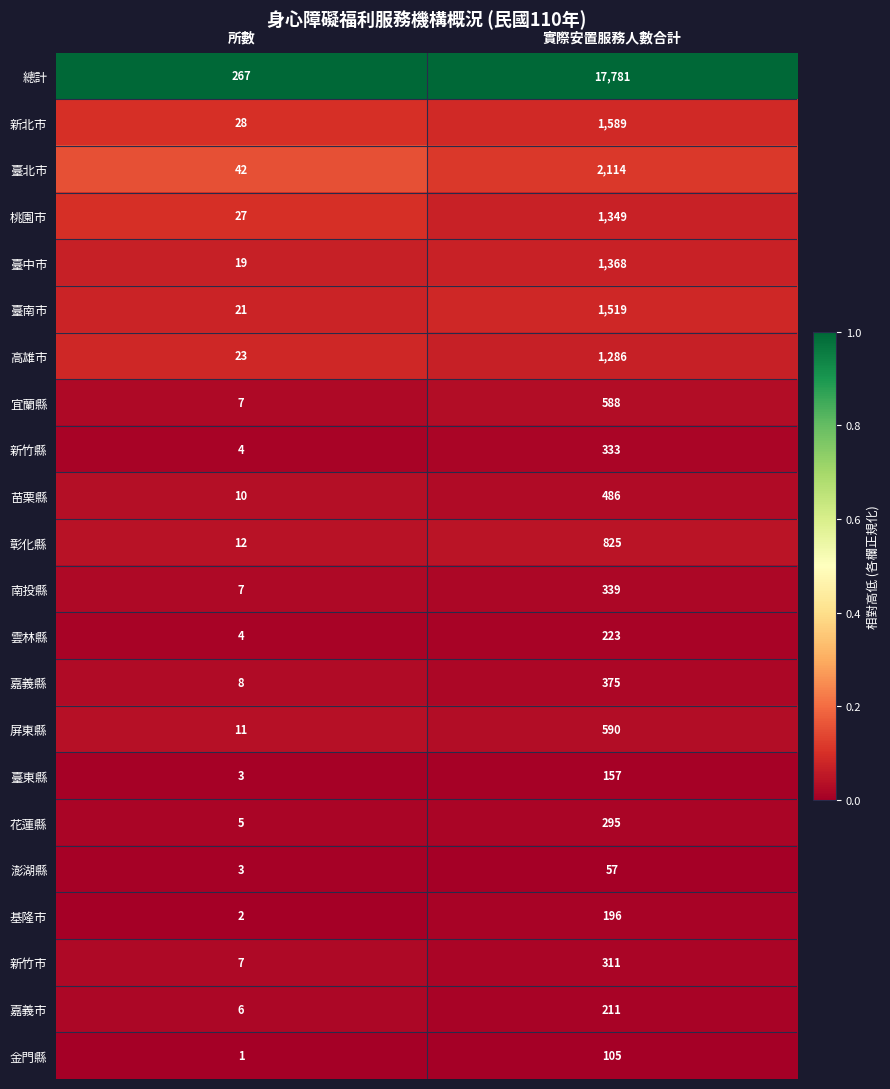

What is the difference between the highest and lowest values at 所數?

266